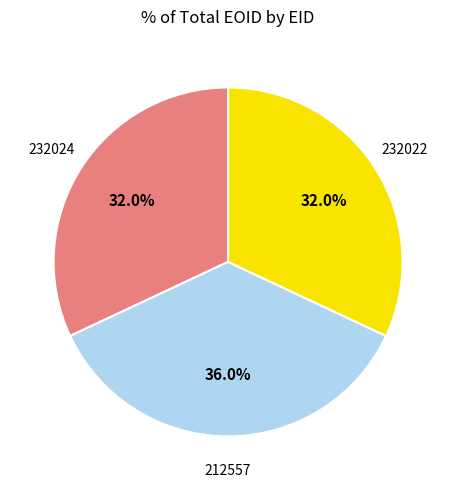

What is the ratio of the value at 232022 to the value at 212557?

0.9